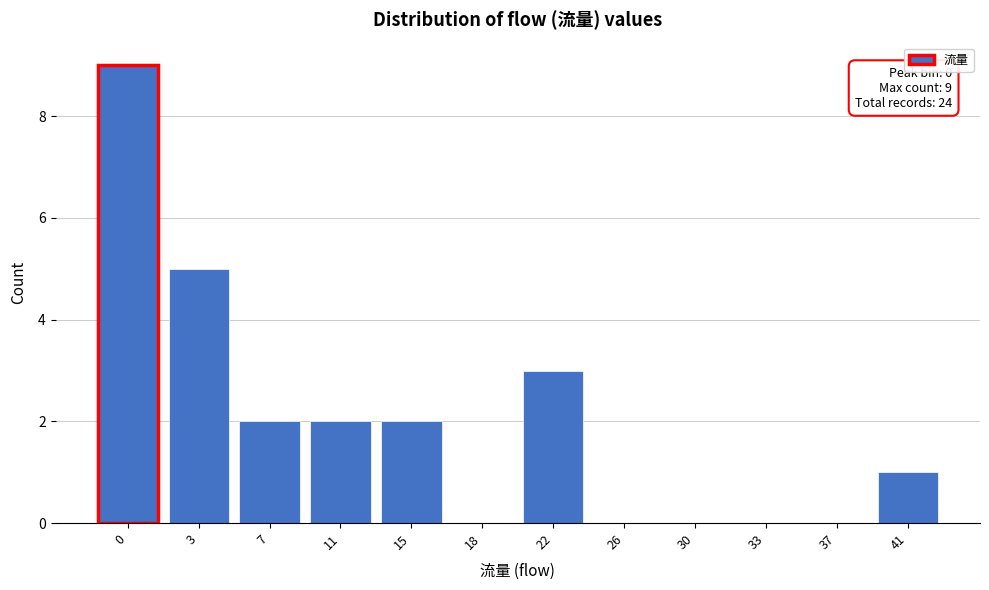

Reading left to right, what are all the values shown in this chart?

0=9	3=5	7=2	11=2	15=2	18=0	22=3	26=0	30=0	33=0	37=0	41=1